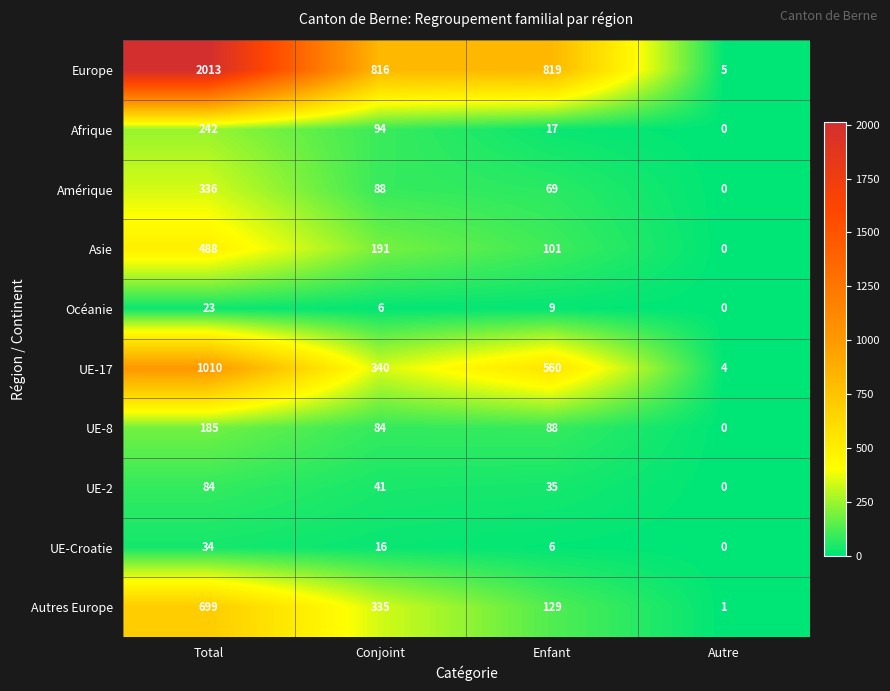

Which category has the lowest value in the Europe series?

Autre